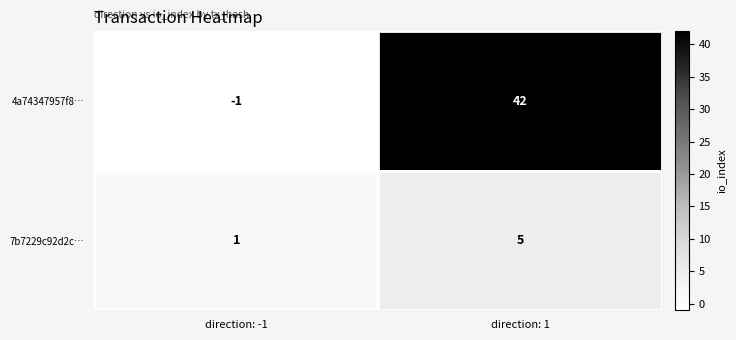

What is the total value across all series at direction: 1?

47